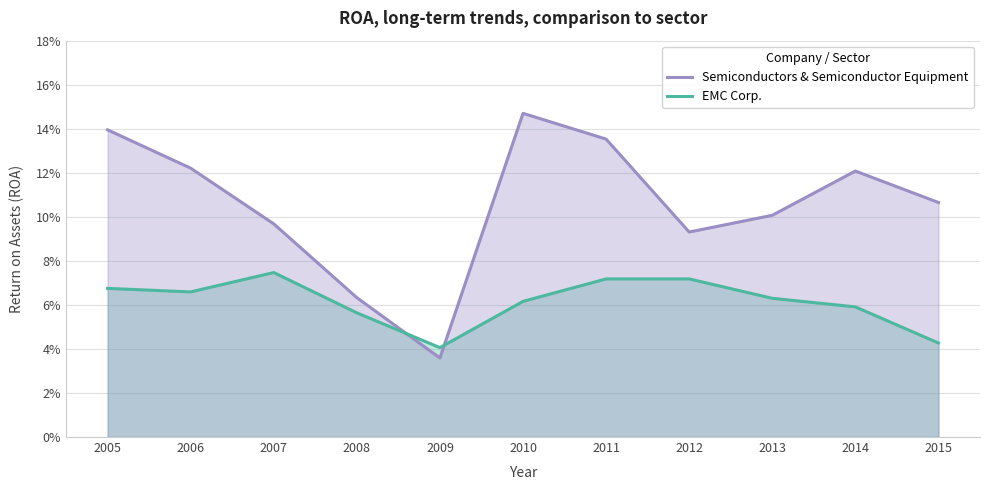

List the series in order of their peak value, lowest first.

EMC Corp., Semiconductors & Semiconductor Equipment